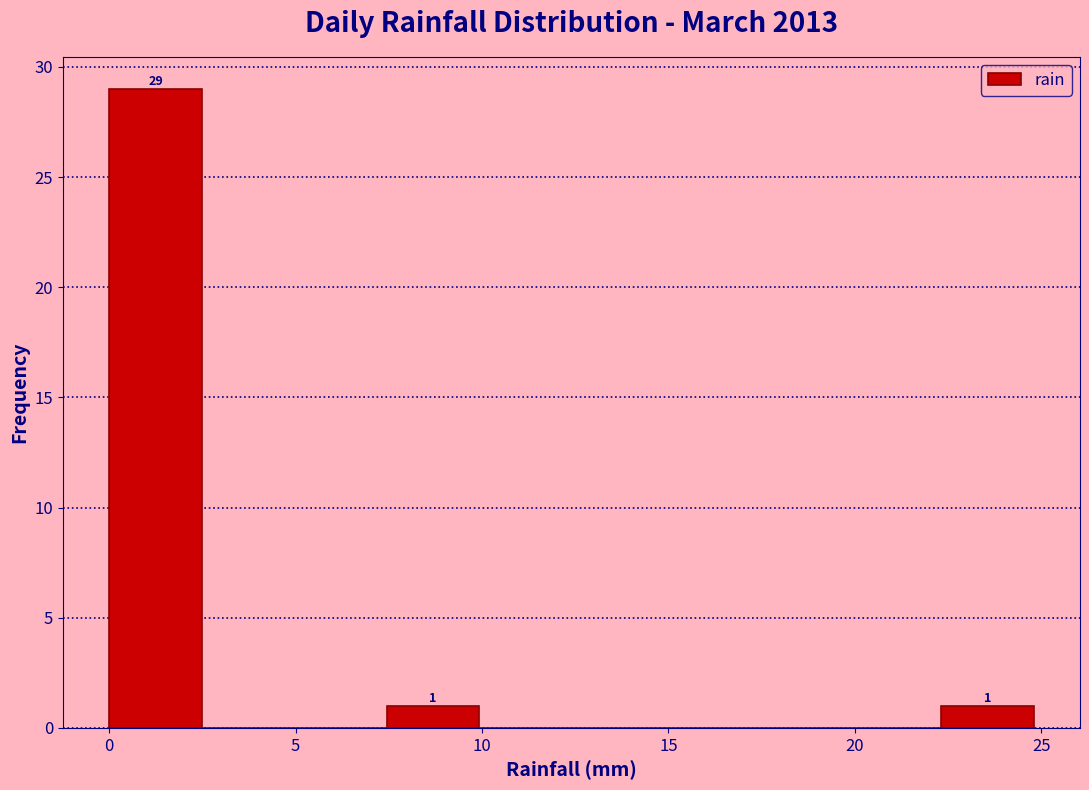

Over which range of the x-axis is the bar tallest?

0.0 to 2.5